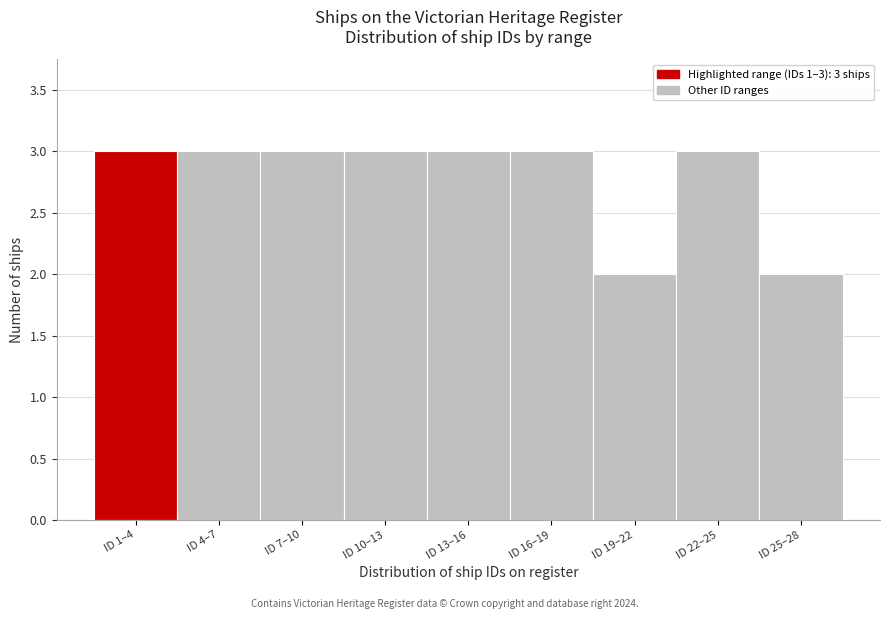

Reading left to right, transcribe all the data shown in this chart.

3	3	3	3	3	3	2	3	2